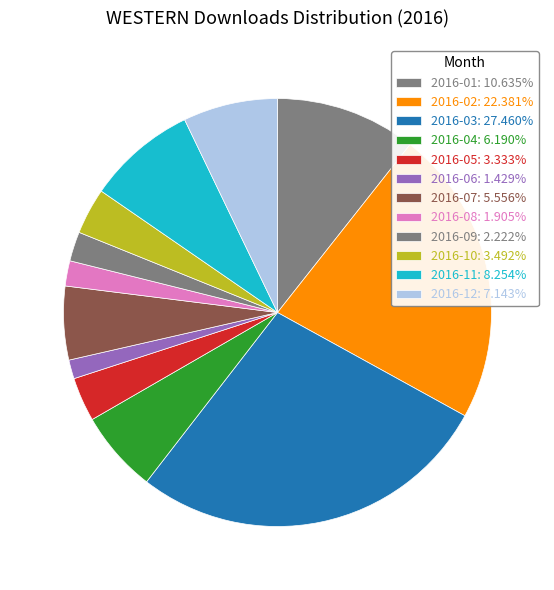

How many slices are in this pie chart?

12